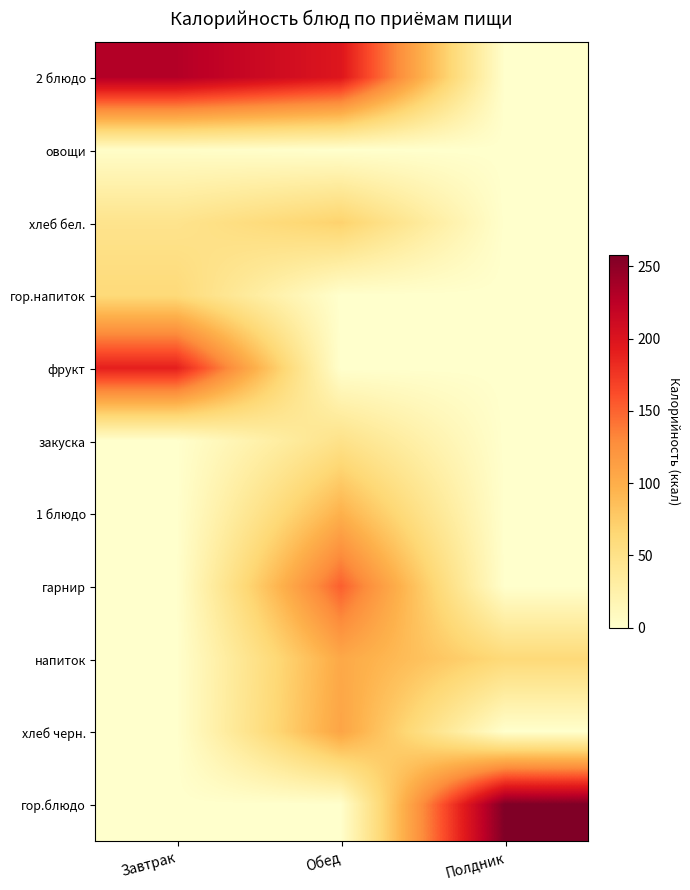

What is the difference between the maximum and minimum values in the напиток series?

104.4